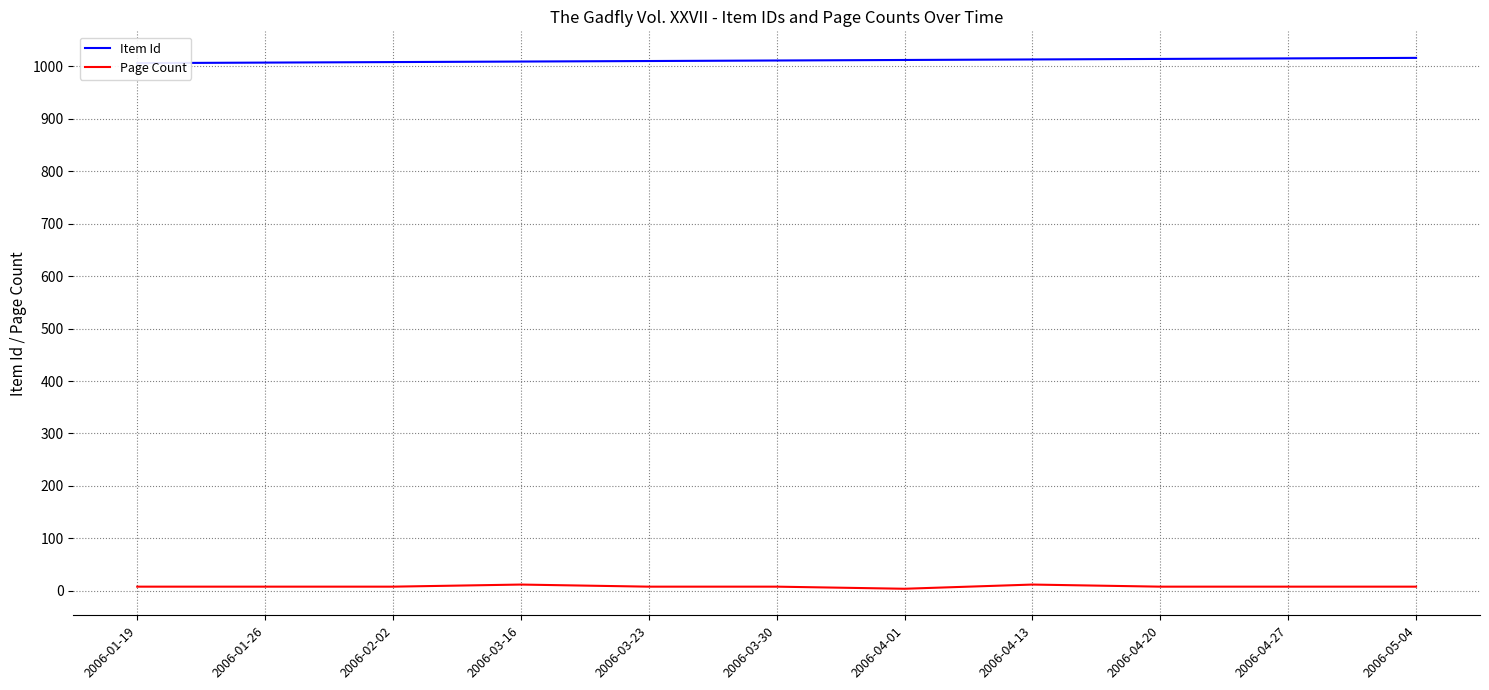

True or false: Page Count and Item Id intersect in this chart.

False